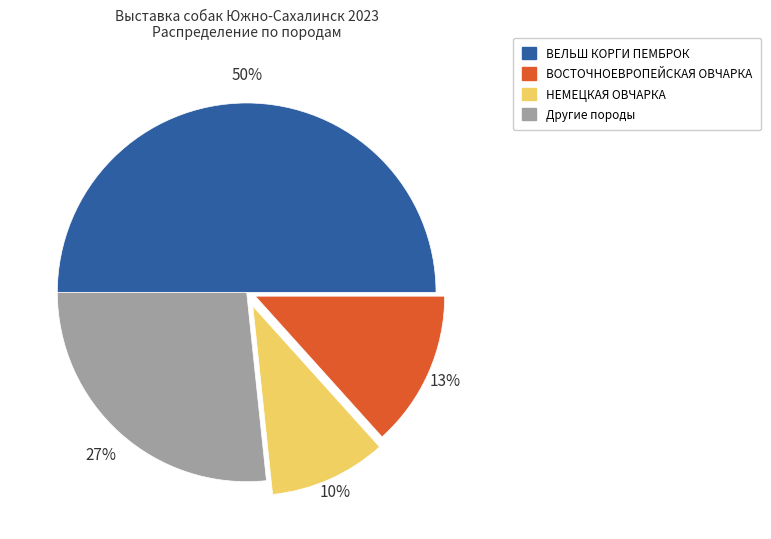

Count the number of slices in the pie.

4